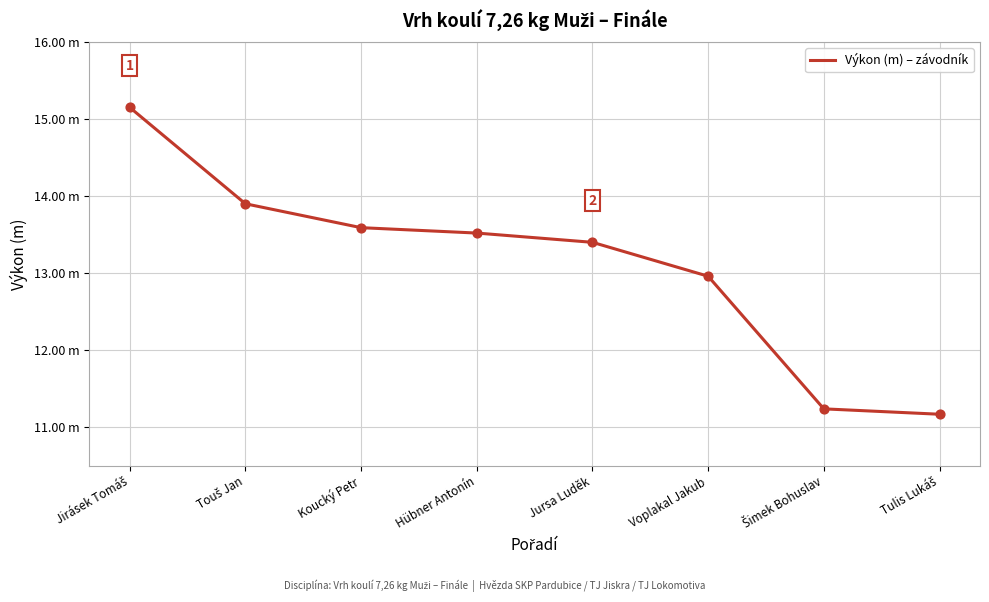

Does the chart have visible grid lines?

Yes